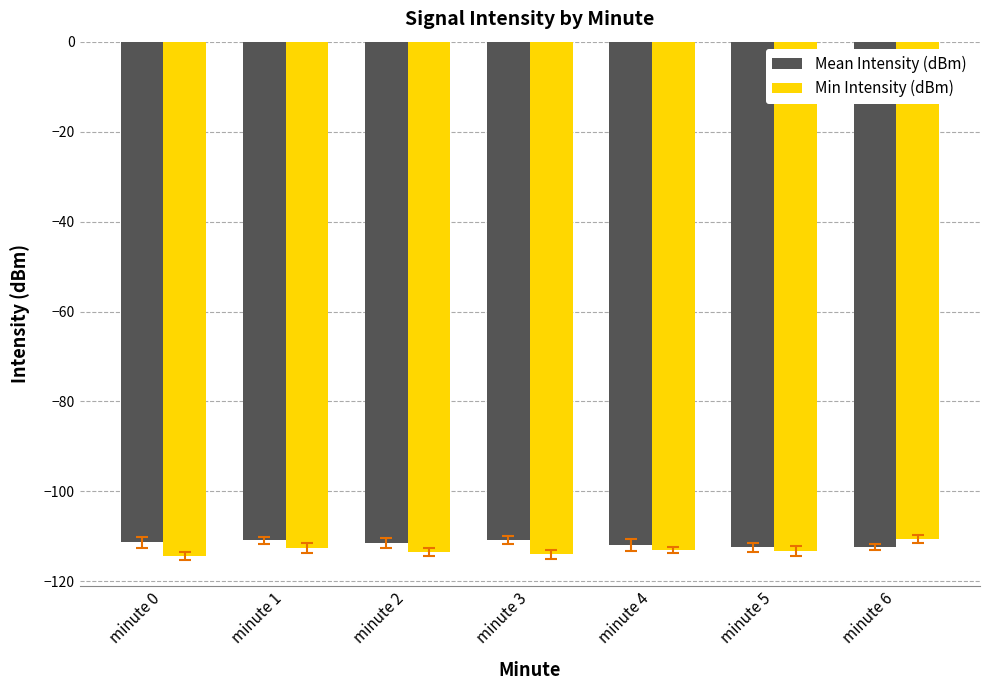

What is the minimum value shown in the chart?

-114.3